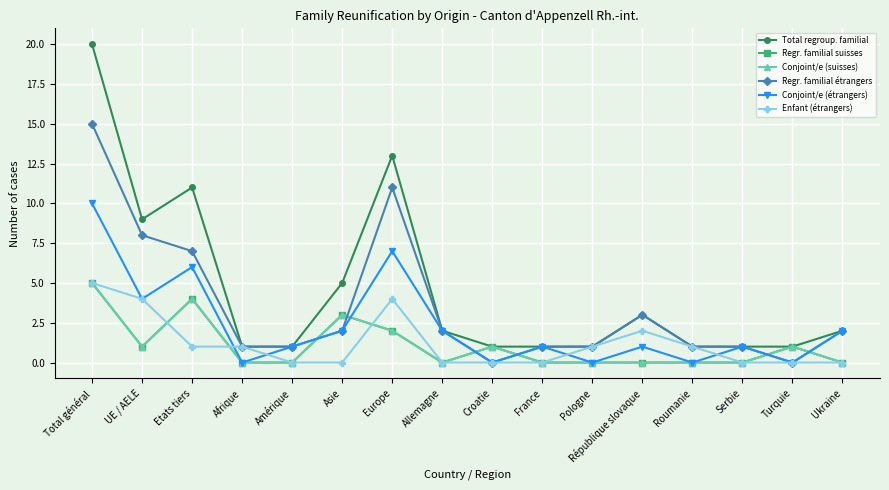

Does the chart have visible grid lines?

Yes